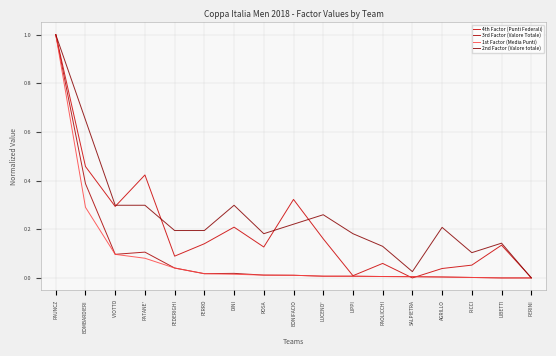

Which series has the largest range (max minus min)?

4th Factor (Punti Federali)